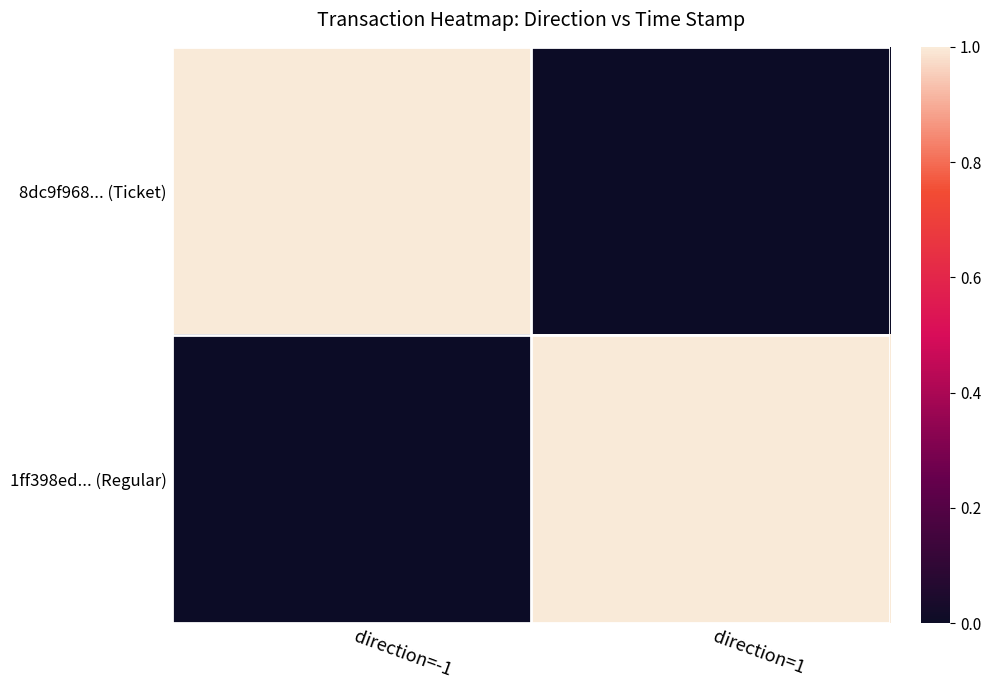

Reading left to right, what are all the values shown in this chart?

8dc9f968... (Ticket): direction=-1=1	direction=1=0
1ff398ed... (Regular): direction=-1=0	direction=1=1